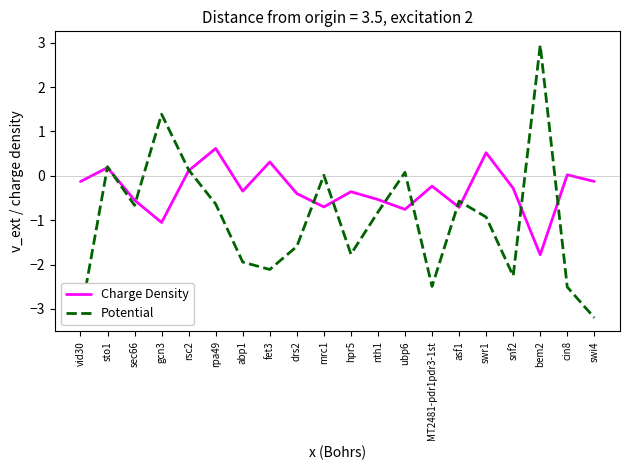

What is the smallest value displayed?

-3.2